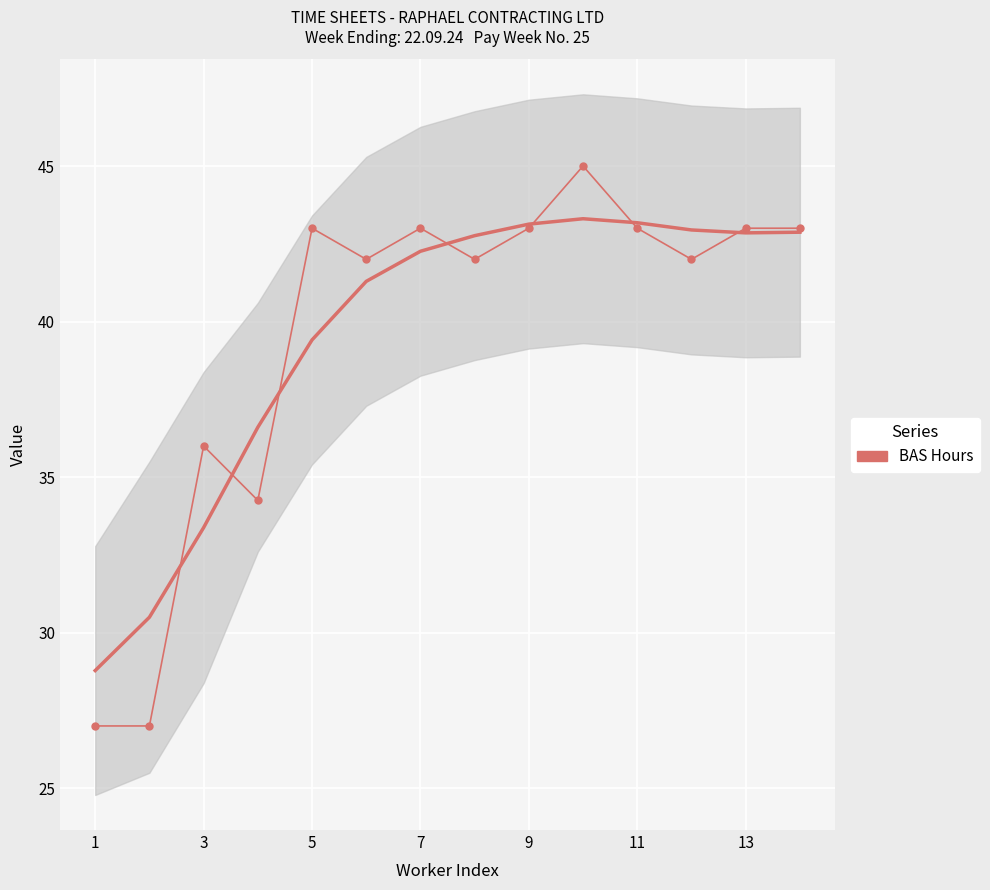

How many distinct data groups are displayed?

1